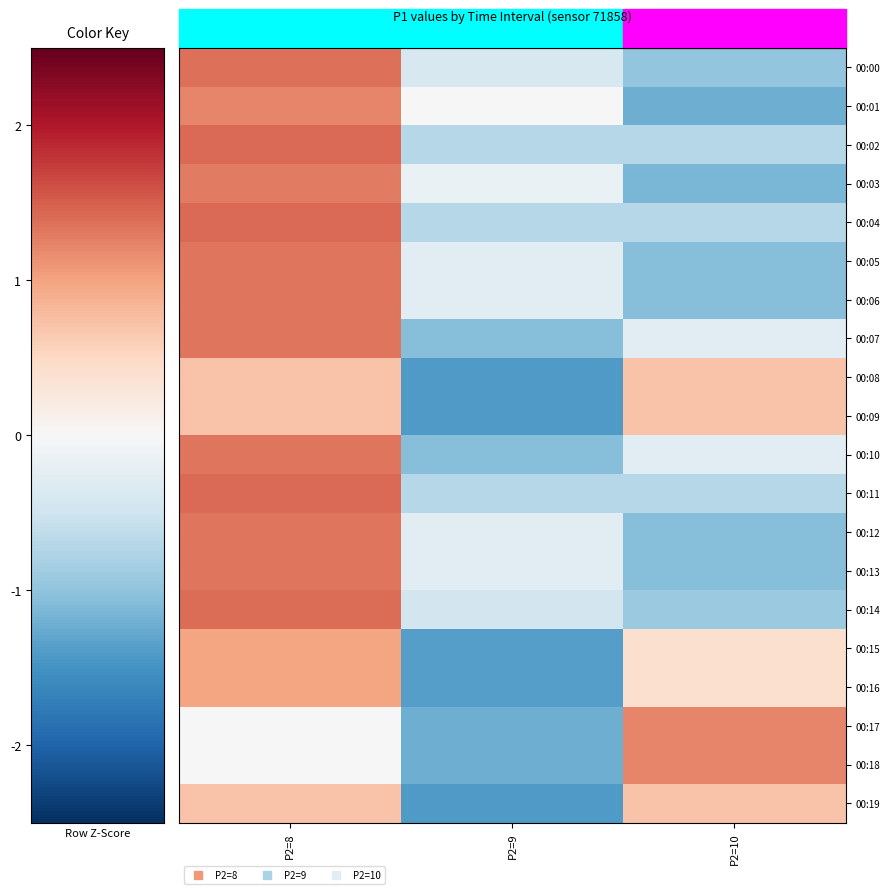

What is the total value across all series at P2=8?

21.6